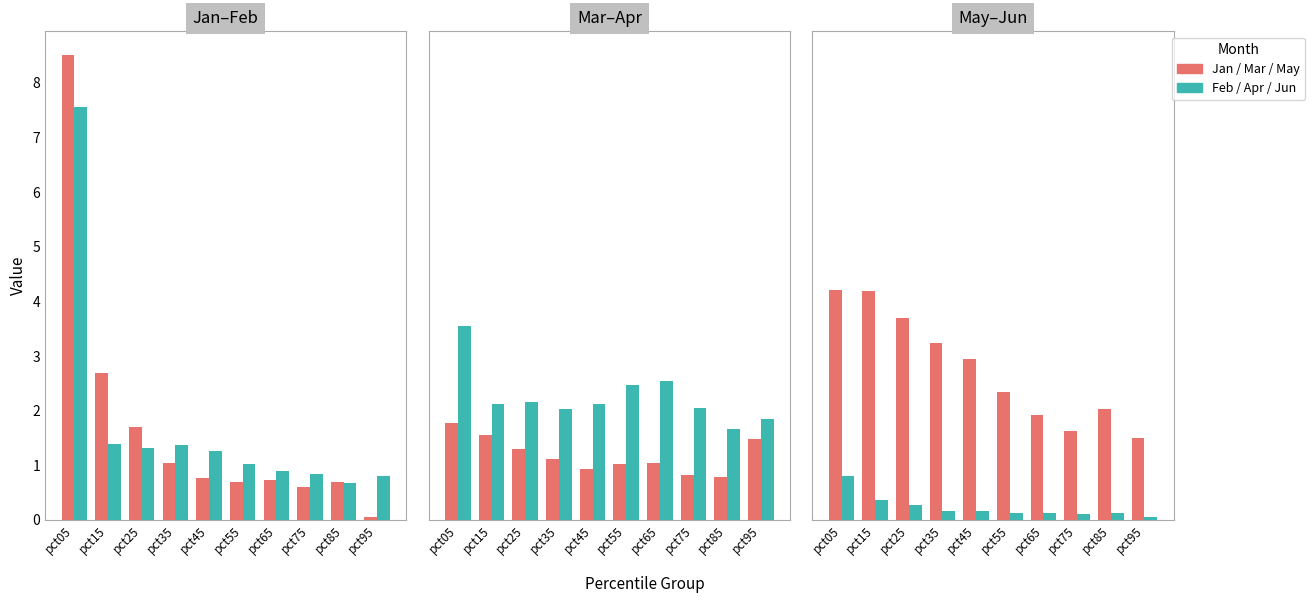

Is the value of Feb at pct35 greater than the value of May at pct45?

No